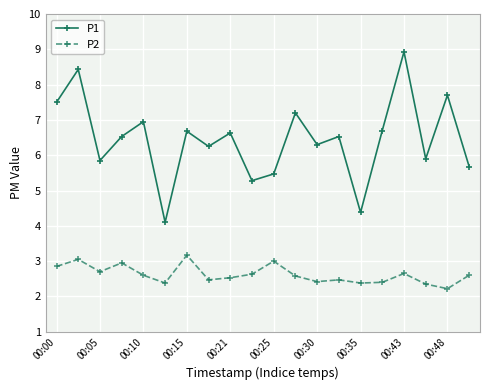

What is the value of the P1 point at the 18th from the left?

5.9